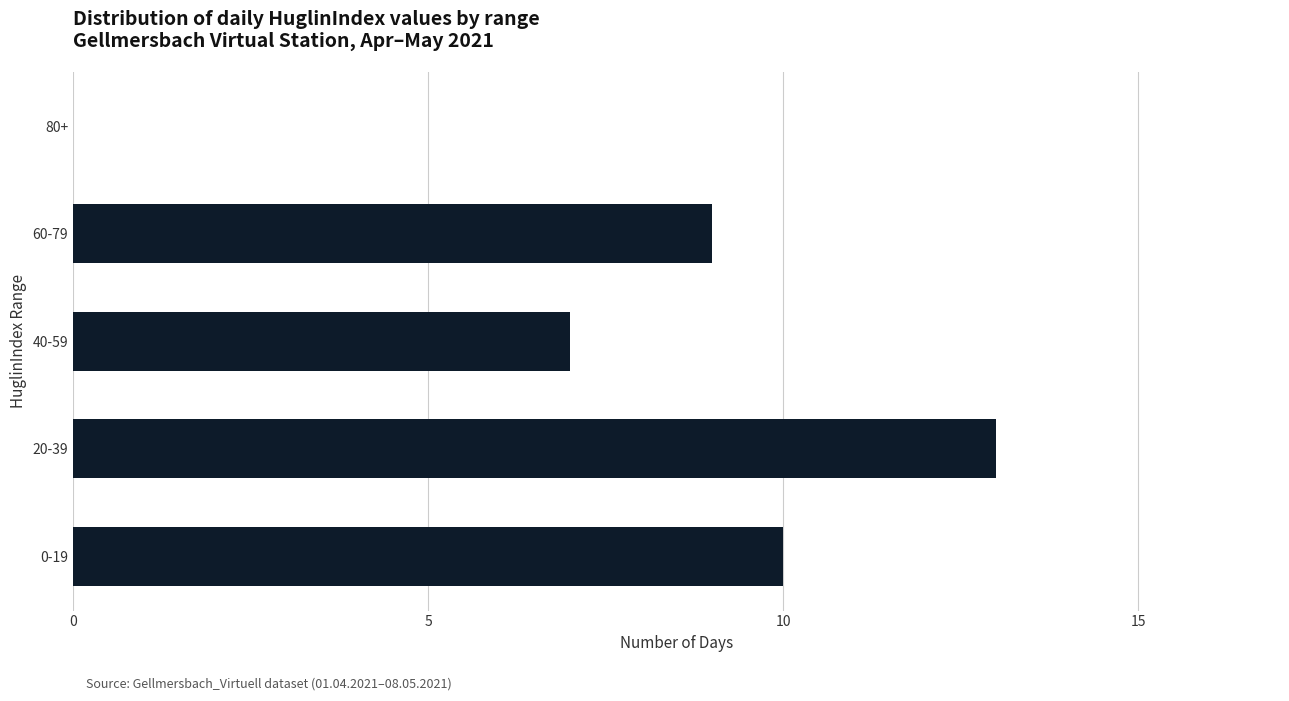

What value does the data have at 40-59?

7